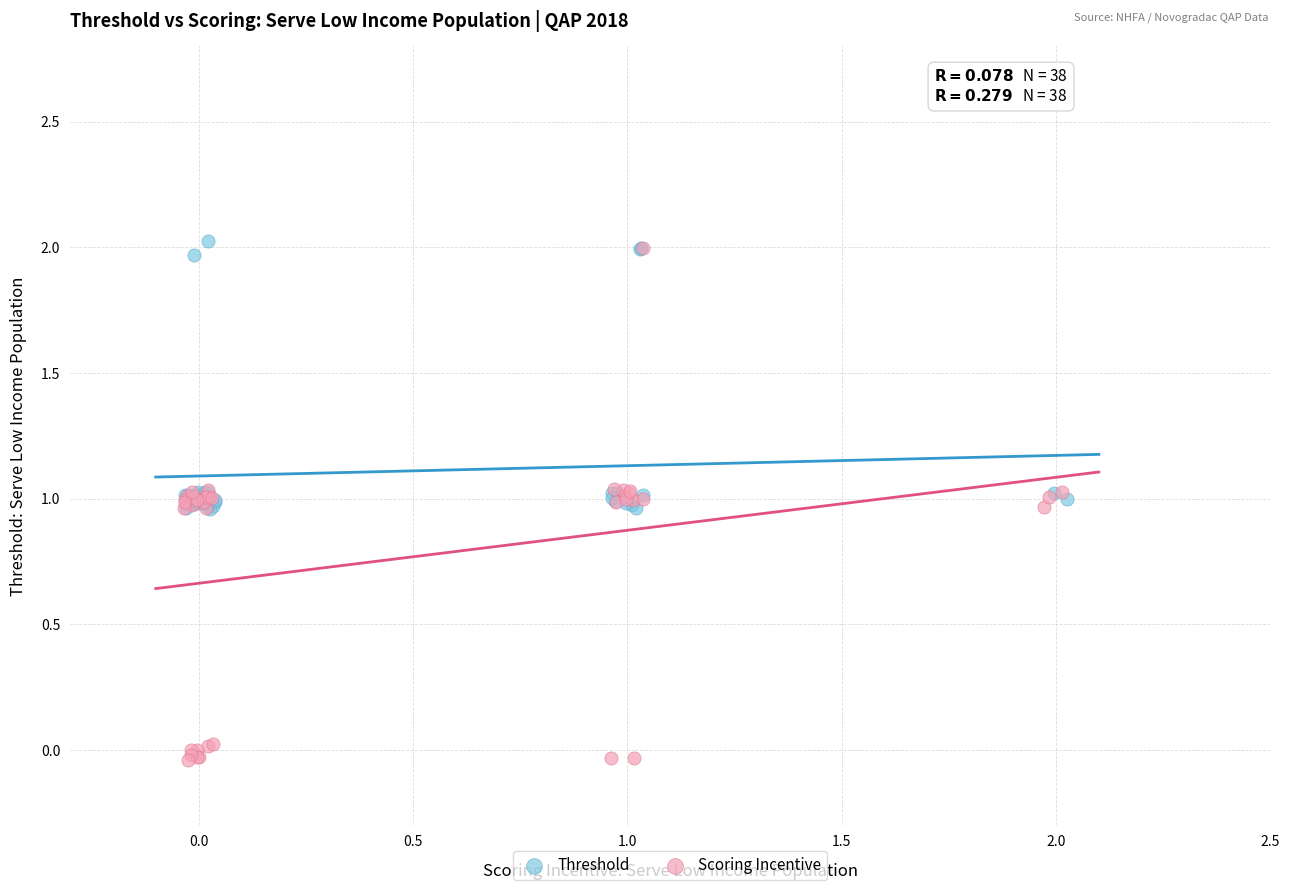

Which series has the widest spread of Y values?

Scoring Incentive